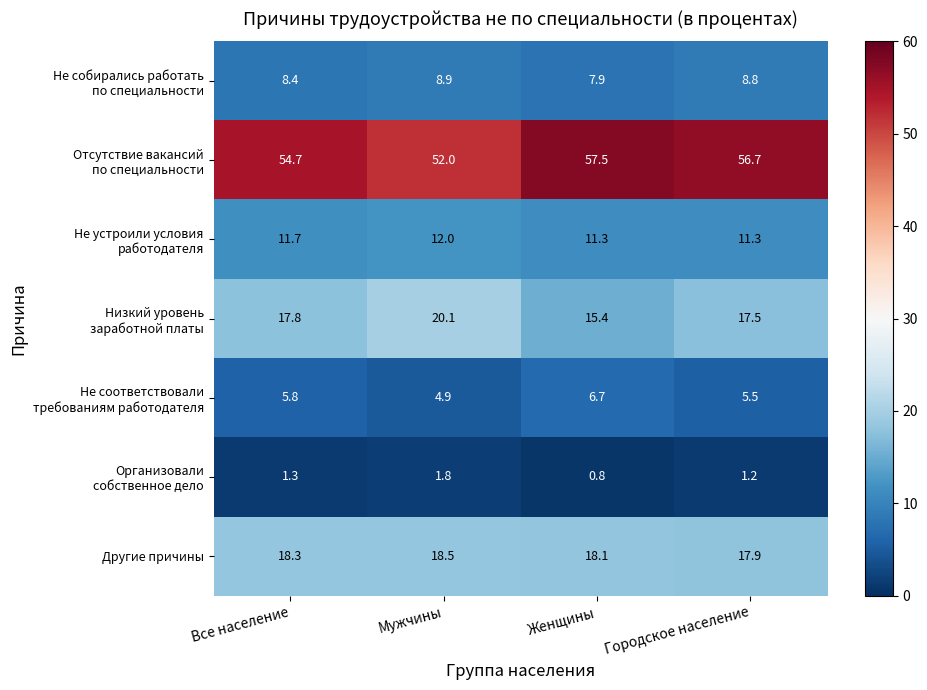

What is the minimum value shown in the chart?

0.8